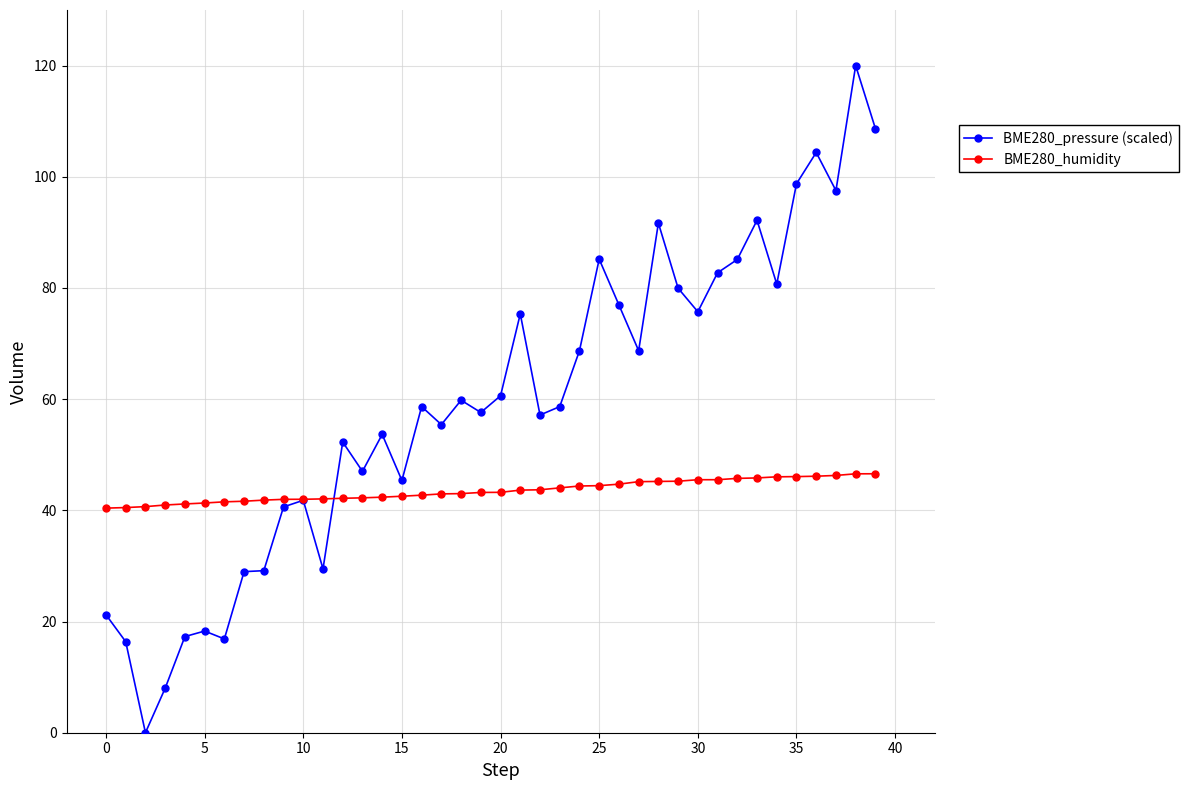

Rank the series by their average value, from lowest to highest.

BME280_humidity, BME280_pressure (scaled)